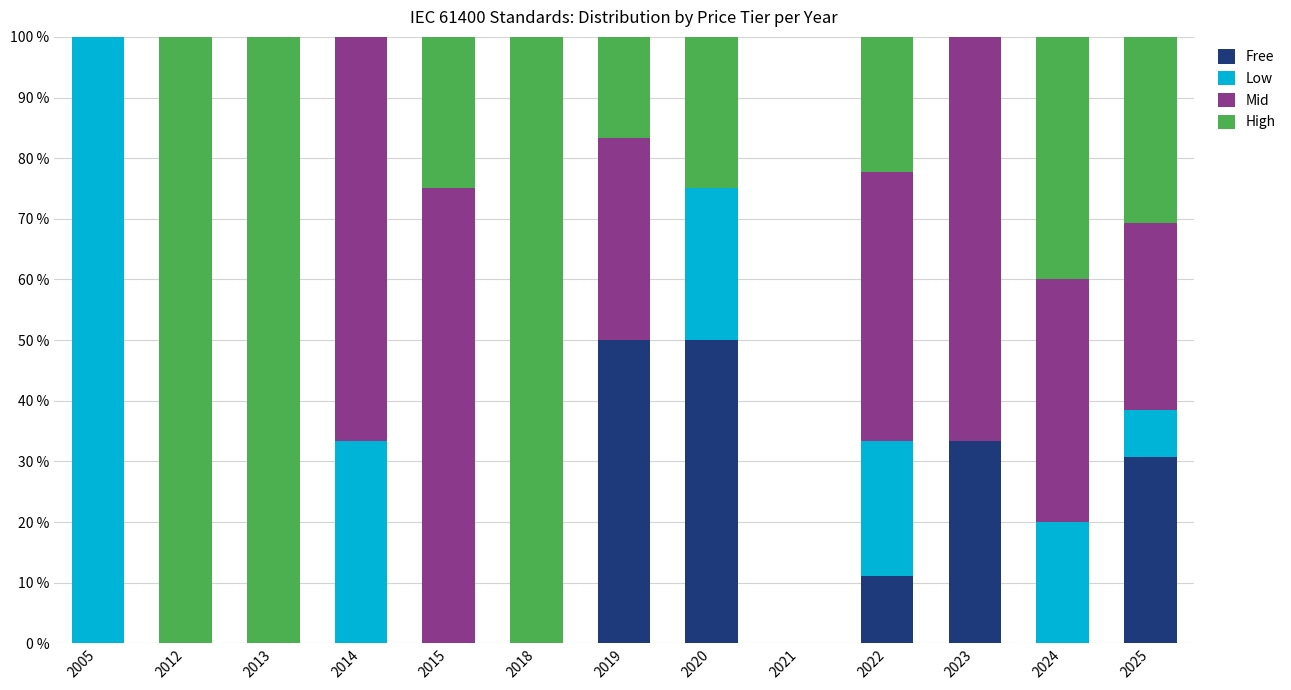

How many categories are shown in the chart?

13